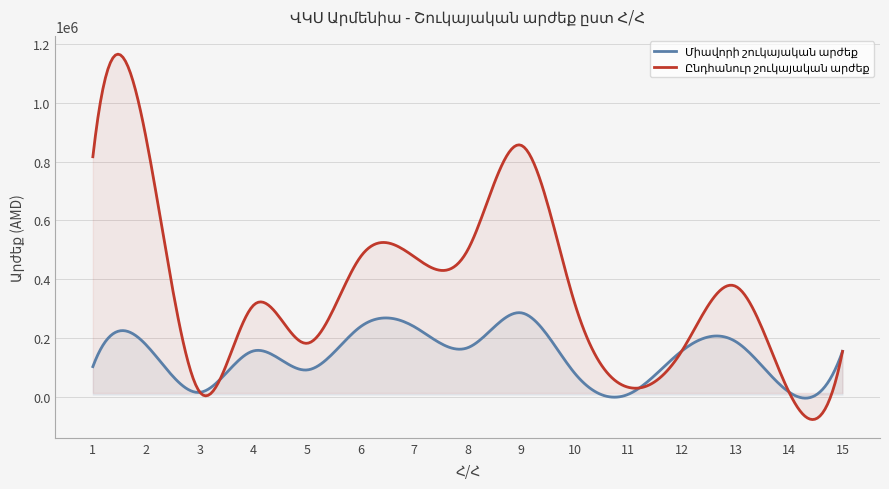

Where is Միավորի շուկայական արժեք nearest to the value 146520?

15